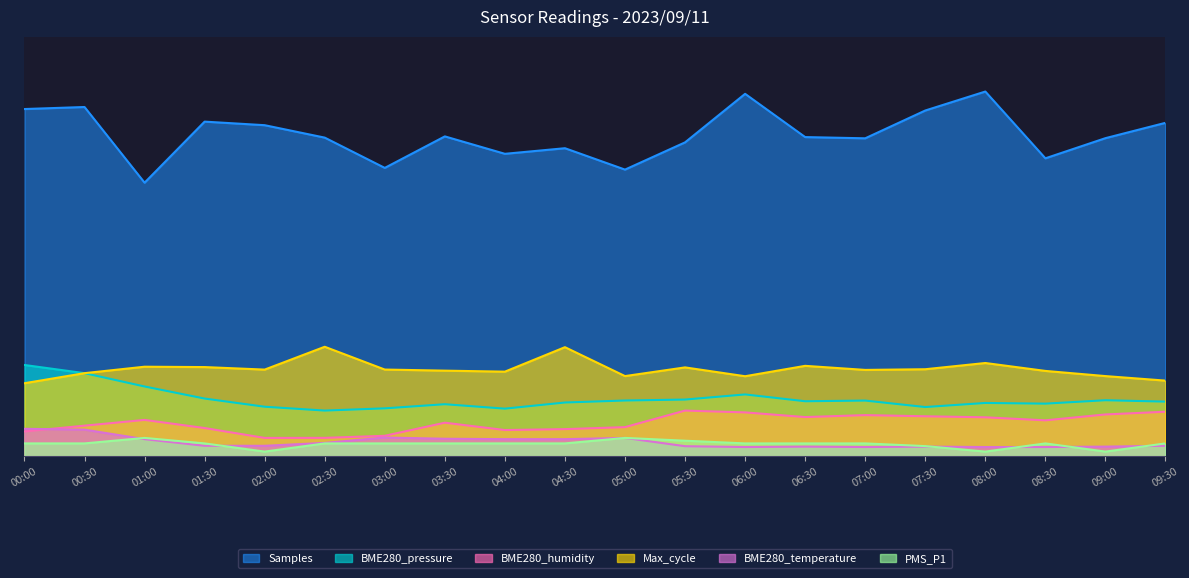

Is it true that Samples equals 479.9 at 04:30?

False